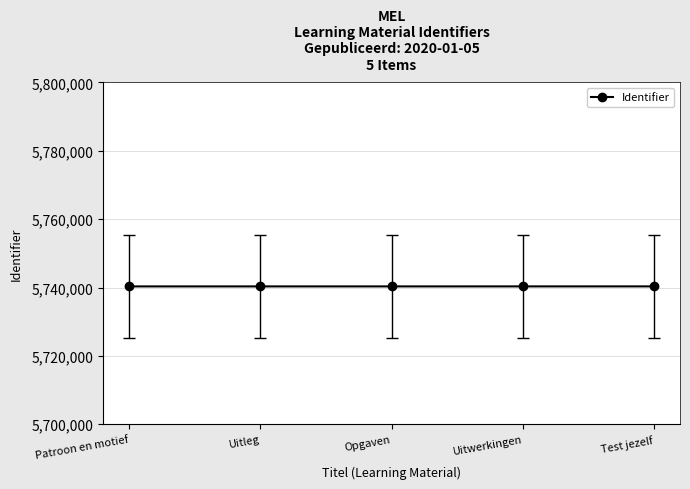

Approximately how many times larger is the value at Uitleg compared to Patroon en motief?

1.0